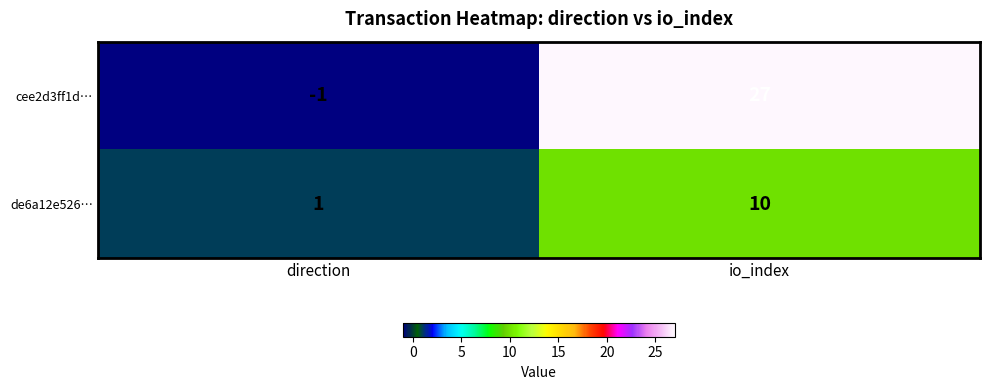

List the labels in order of cee2d3ff1d… value, largest first.

io_index, direction